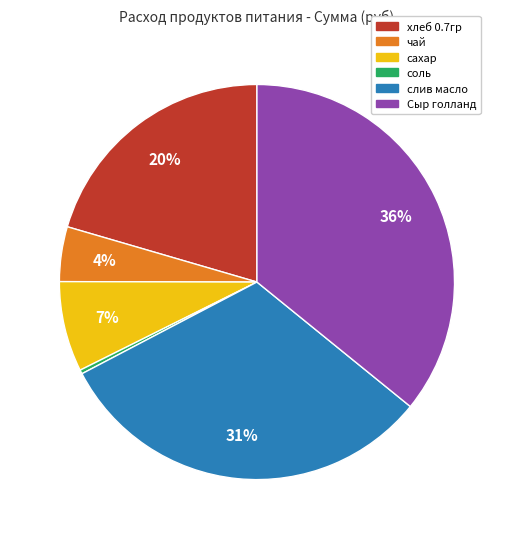

Is there a majority slice in this chart?

No